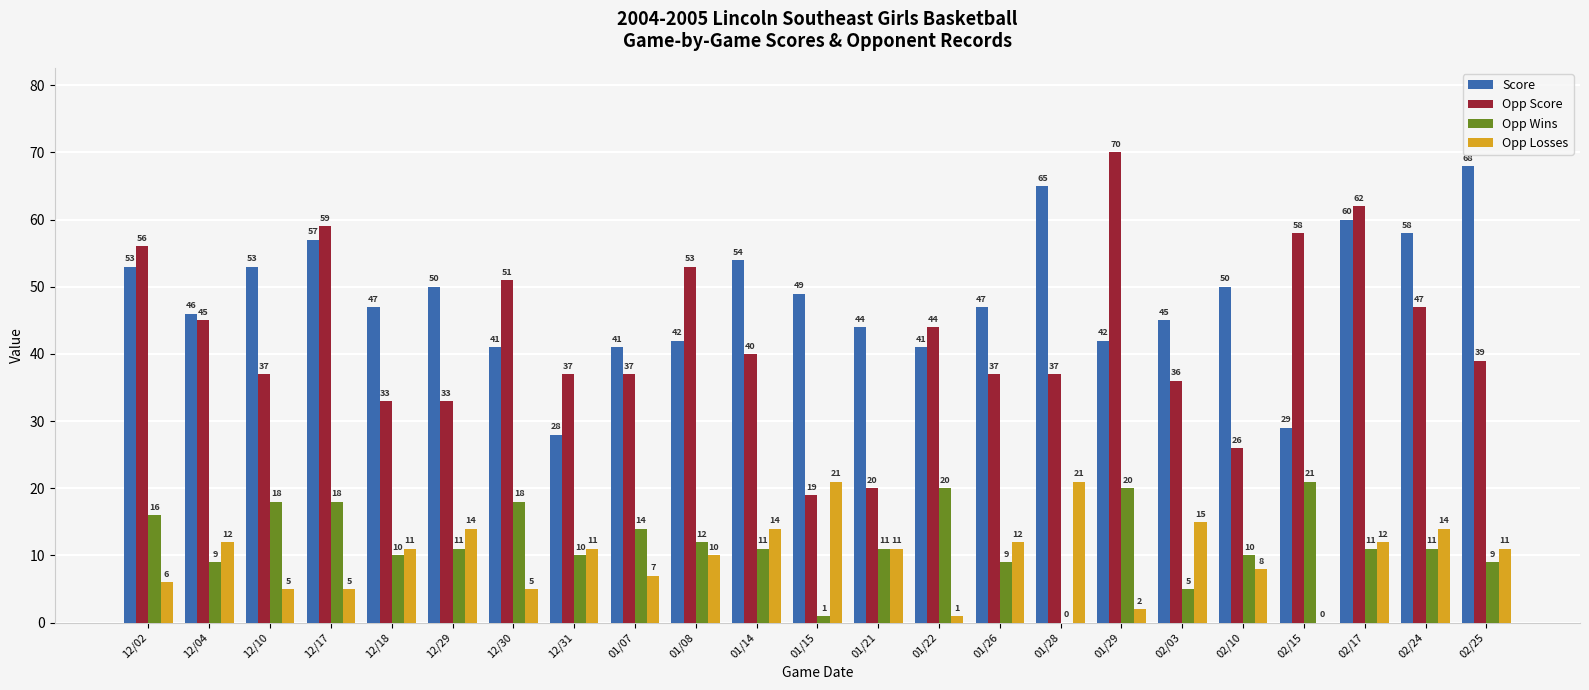

Is the value of Opp Wins at 02/25 greater than the value of Opp Score at 01/07?

No